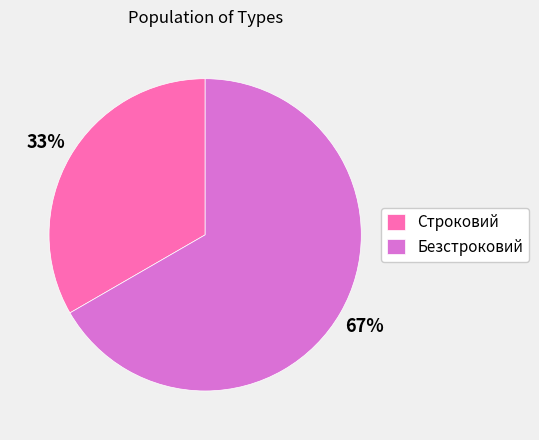

To the nearest percent, what is the average slice percentage?

50%